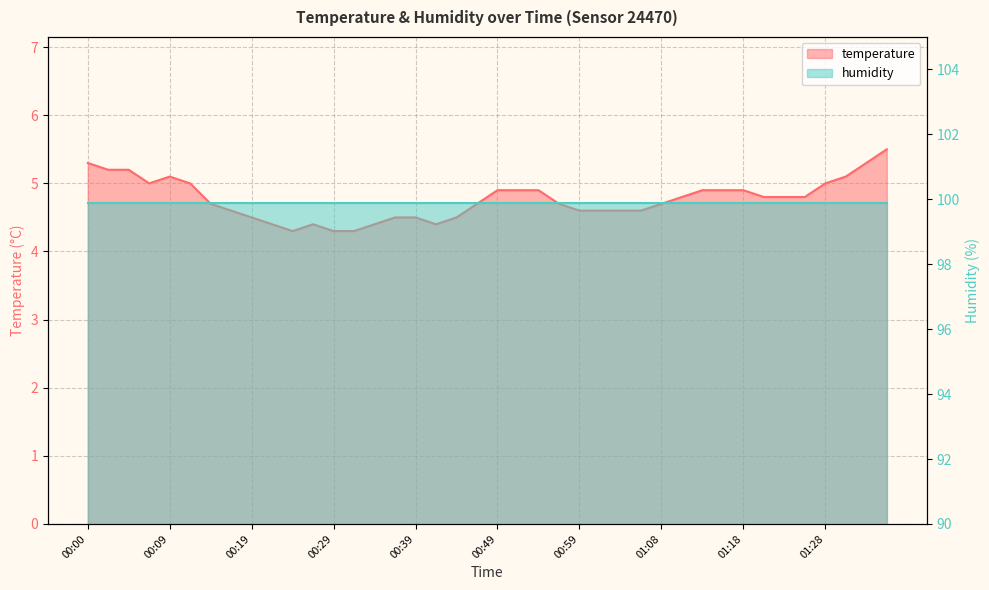

What is the average value?

4.8